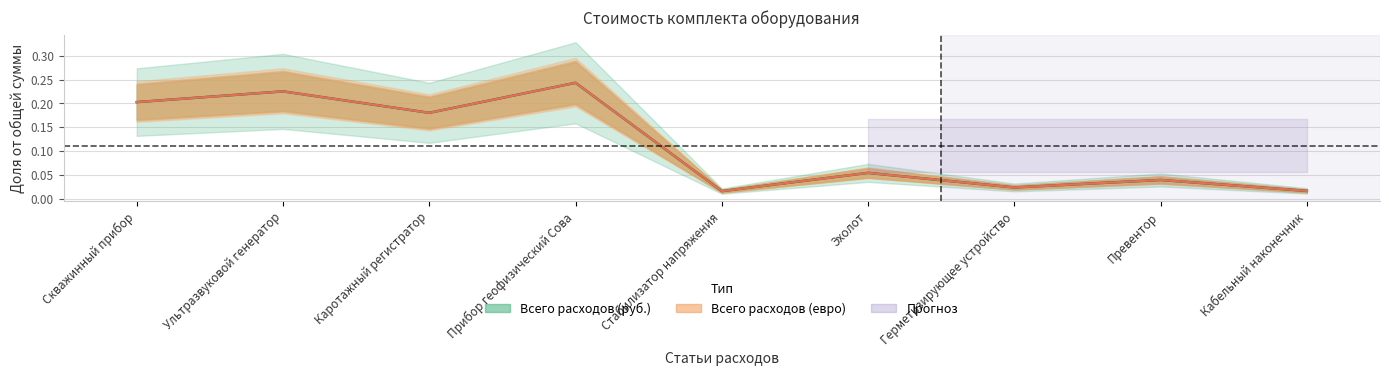

Is the value of Всего расходов (евро) at Герметизирующее устройство greater than the value of Всего расходов (руб.) at Прибор геофизический Сова?

No